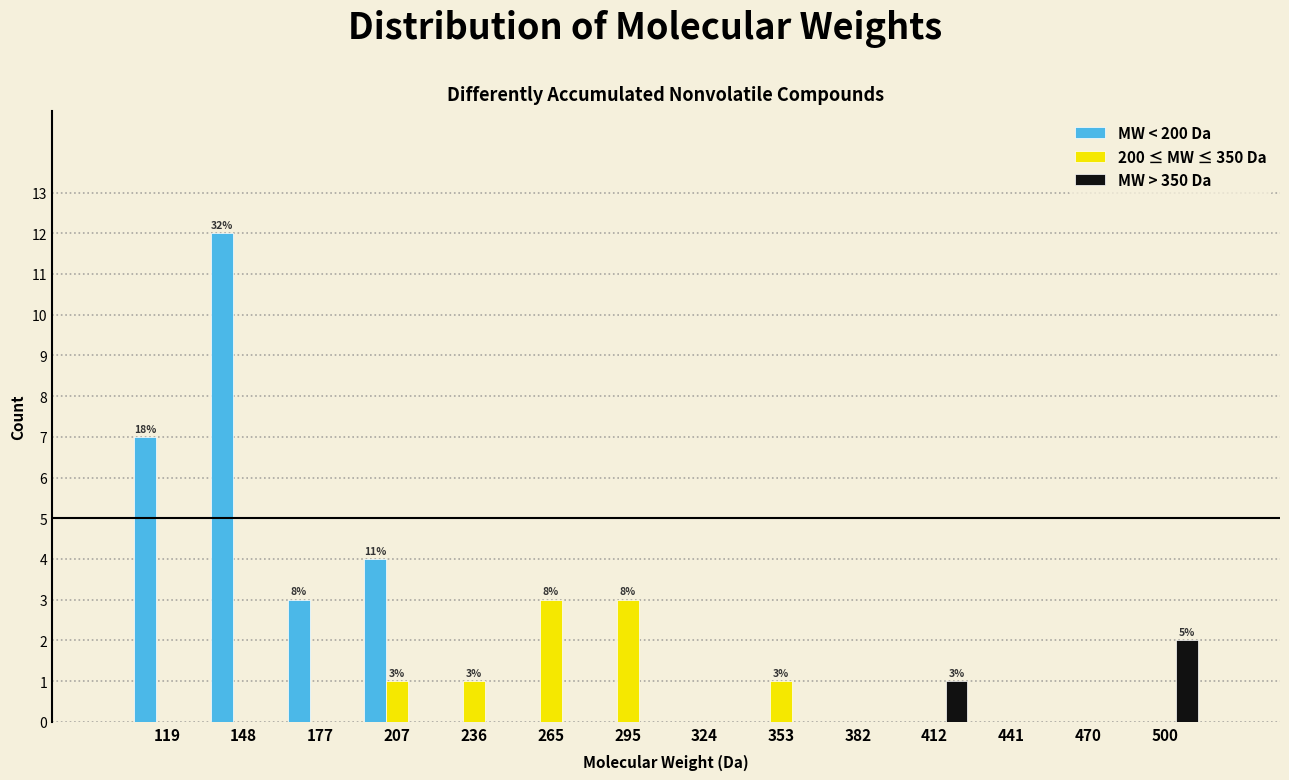

In the MW > 350 Da series, which range on the x-axis has the tallest bar?

485 to 515